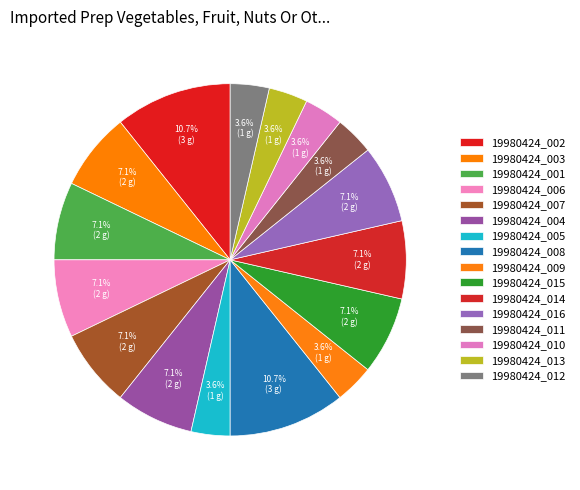

Is it true that 19980424_014 is 7% of the pie?

True